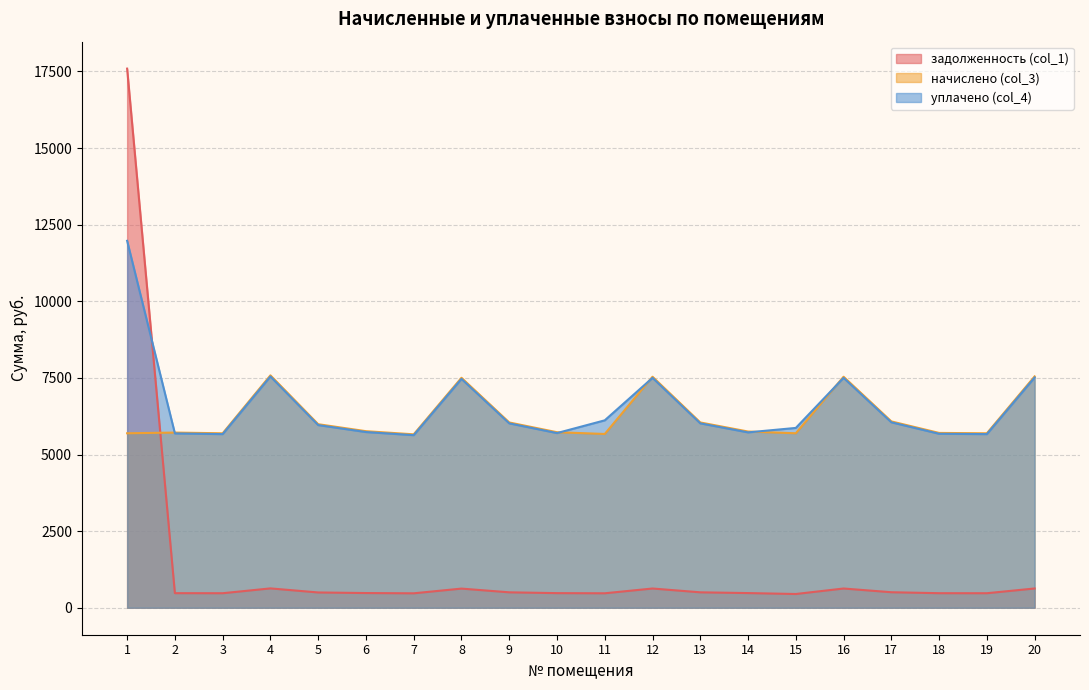

Is it true that задолженность (col_1) equals 17593.0 at 1?

True